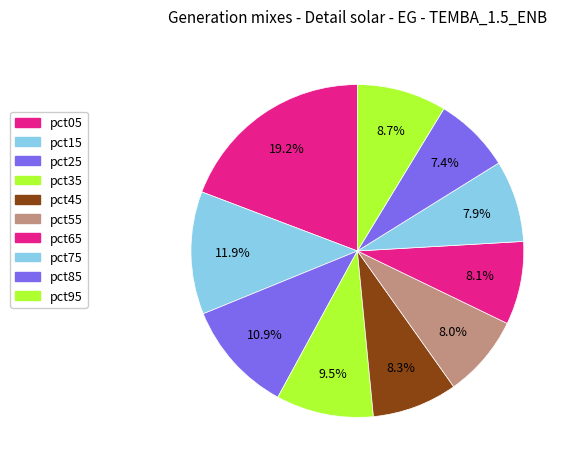

How many segments does this pie chart have?

10